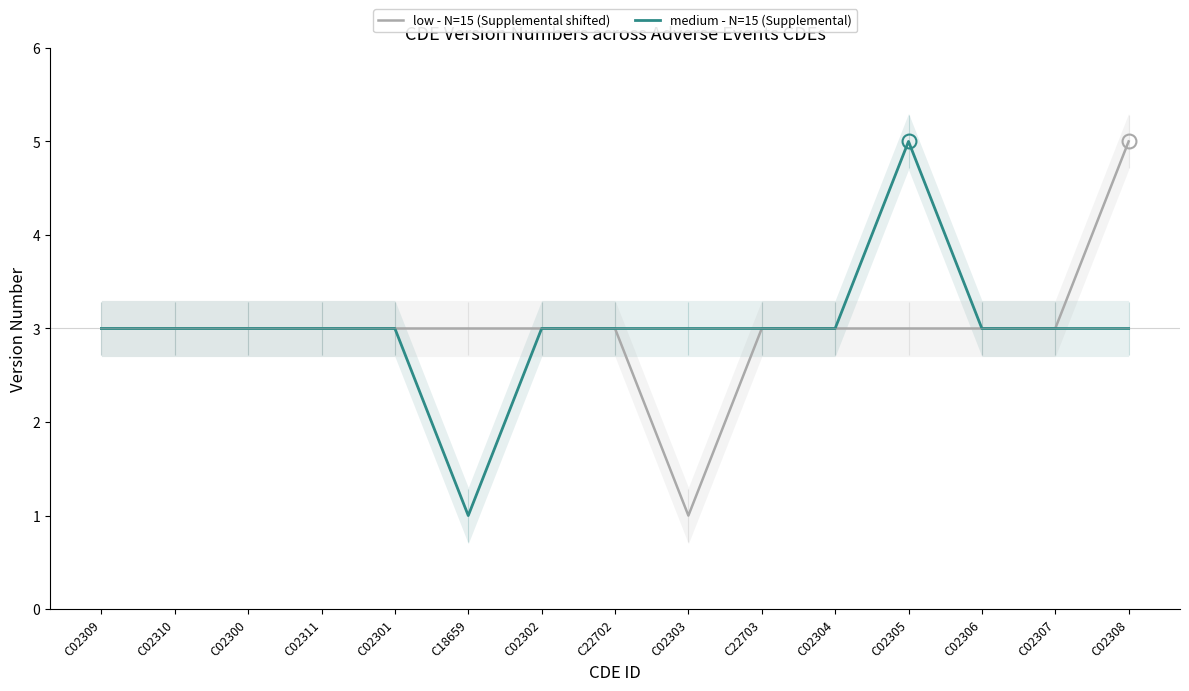

The value of medium - N=15 (Supplemental) at C02301 is 1. True or false?

False